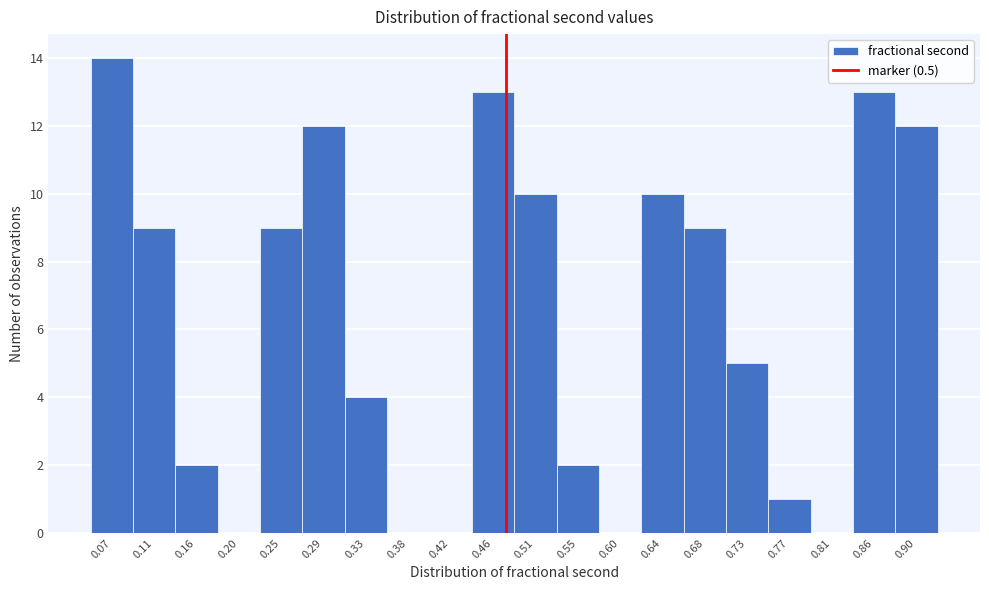

Reading right to left, list all the values displayed in this chart.

0.90=12	0.86=13	0.81=0	0.77=1	0.73=5	0.68=9	0.64=10	0.60=0	0.55=2	0.51=10	0.46=13	0.42=0	0.38=0	0.33=4	0.29=12	0.25=9	0.20=0	0.16=2	0.11=9	0.07=14